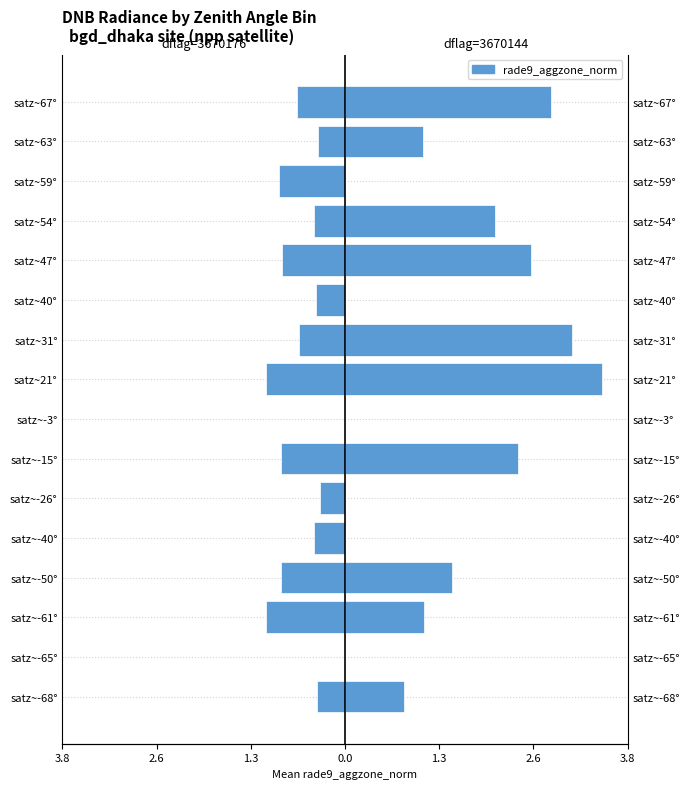

Which series has the widest spread of values?

dflag=3670144